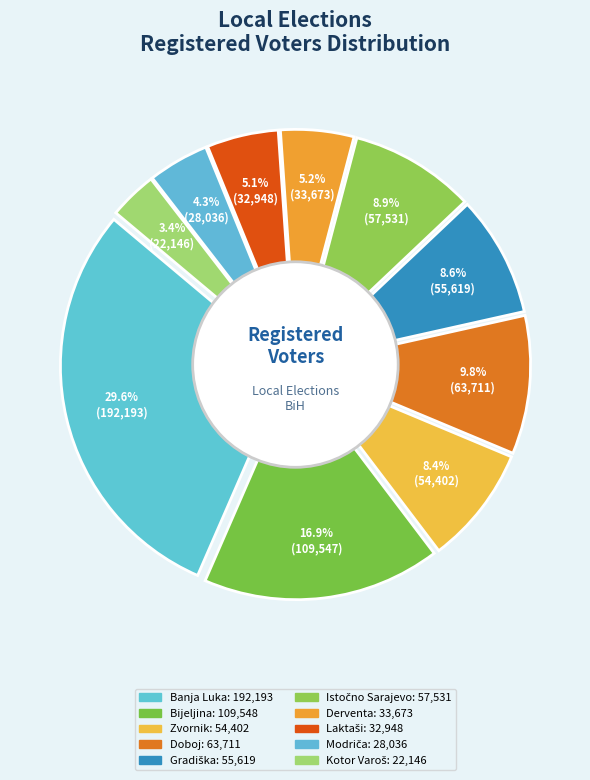

True or false: Bijeljina accounts for 17% of the total.

True